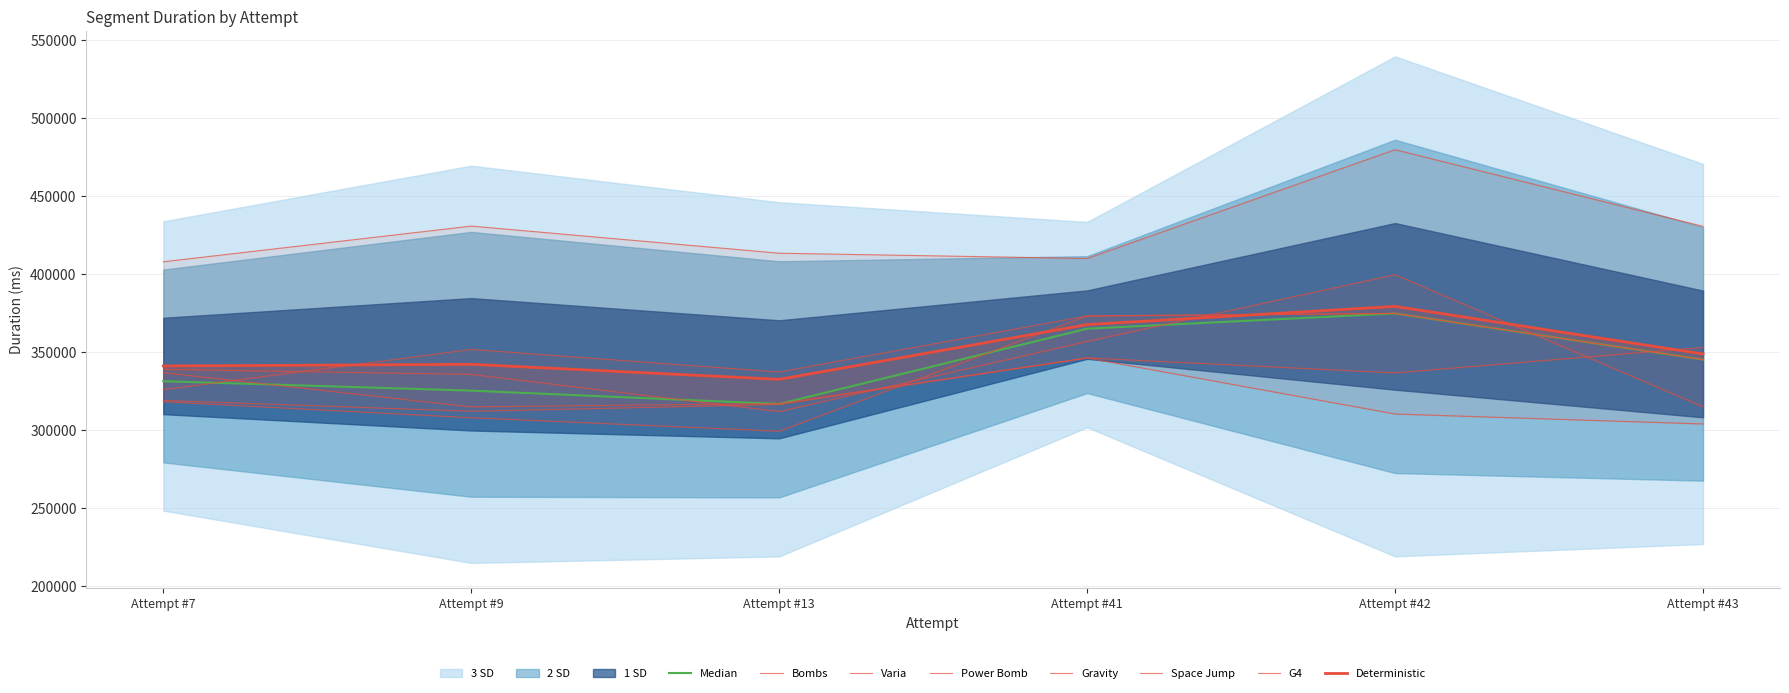

At which category is the sum across all series the highest?

Attempt #42